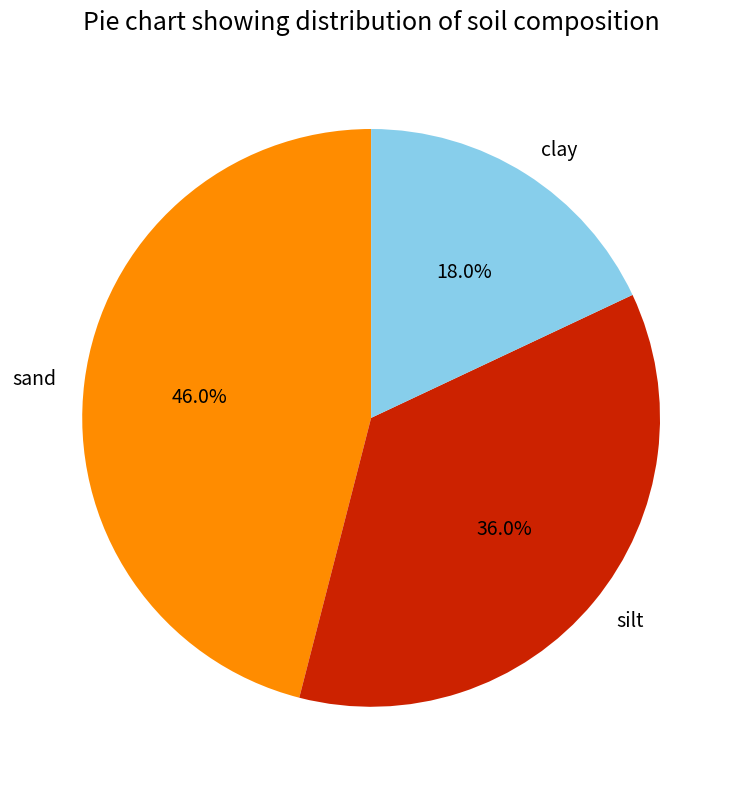

True or false: clay accounts for 18% of the total.

True